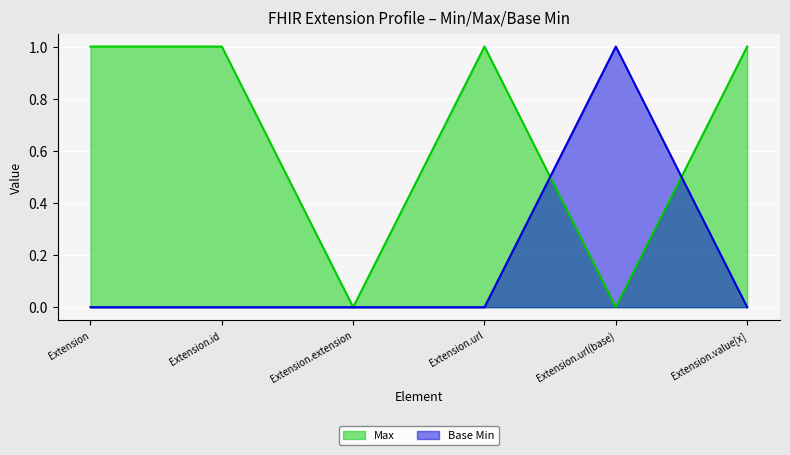

What is the difference between the Max values at Extension and Extension.extension?

1